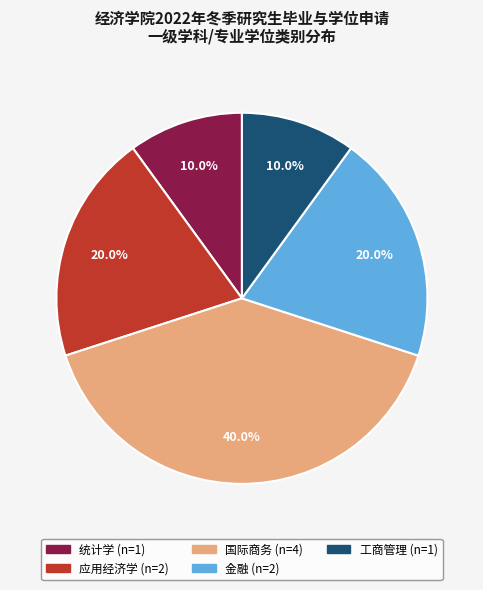

Is there any slice that represents more than half of the pie?

No